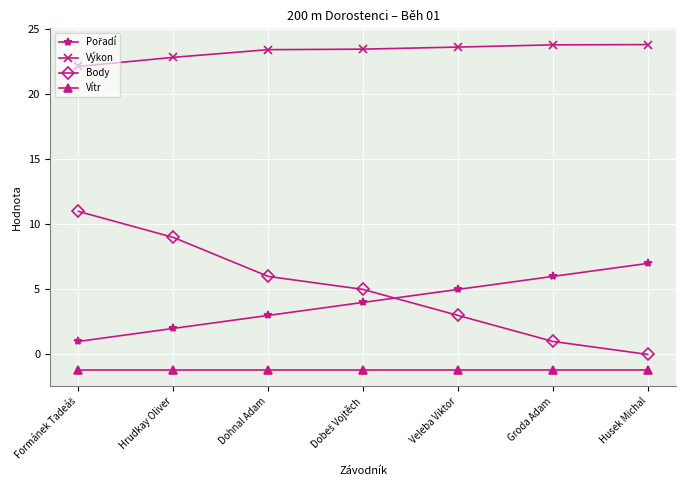

What is the average value of the Body series?

5.0